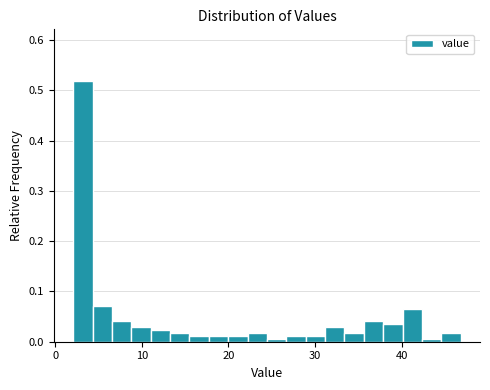

Read against the x-axis, roughly where is the centre of the tallest bar?

3